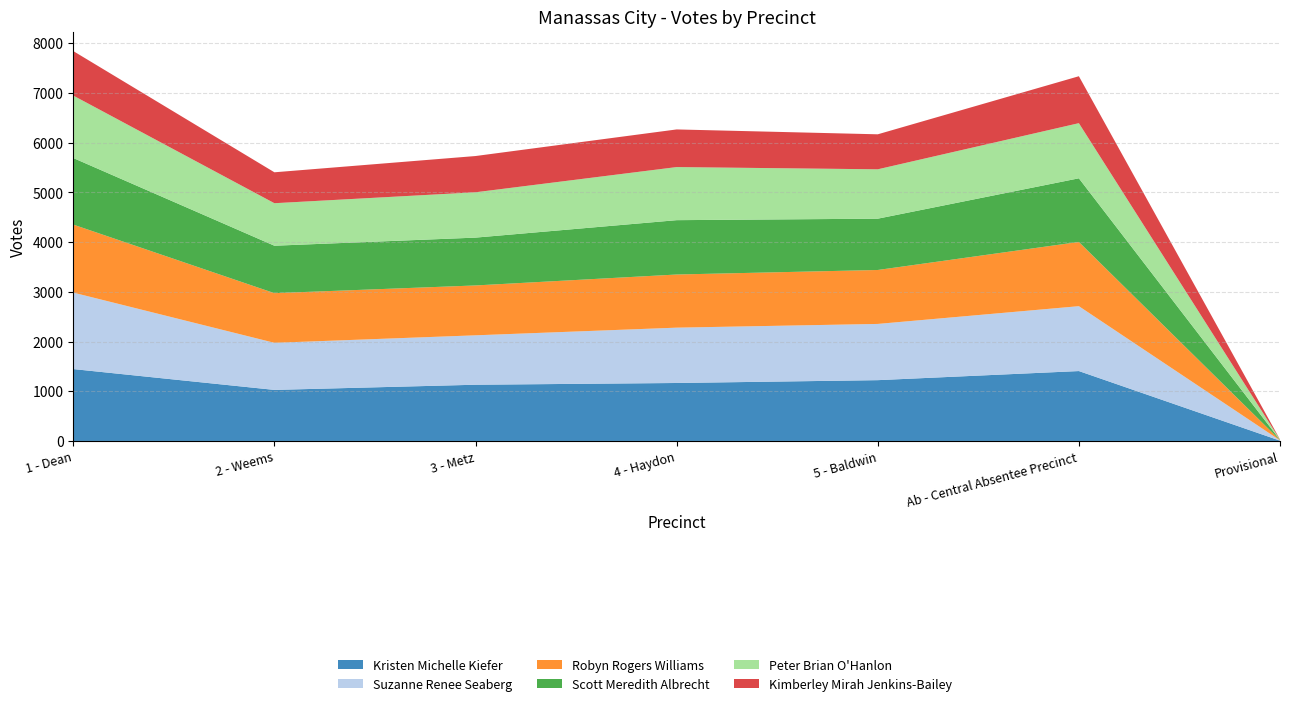

Reading left to right, list all the values displayed in this chart.

Kristen Michelle Kiefer: 1446	1027	1131	1166	1223	1406	6
Suzanne Renee Seaberg: 1538	947	994	1113	1131	1305	6
Robyn Rogers Williams: 1368	999	1003	1069	1085	1292	4
Scott Meredith Albrecht: 1339	954	962	1093	1032	1280	4
Peter Brian O'Hanlon: 1256	855	912	1068	993	1109	5
Kimberley Mirah Jenkins-Bailey: 895	622	729	757	704	944	5